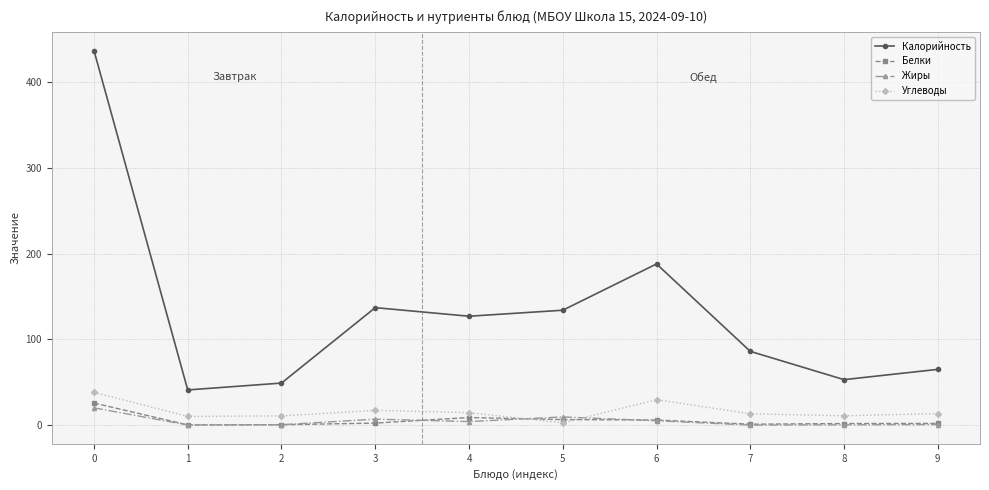

What is the difference between the Калорийность values at 3 and 8?

84.0